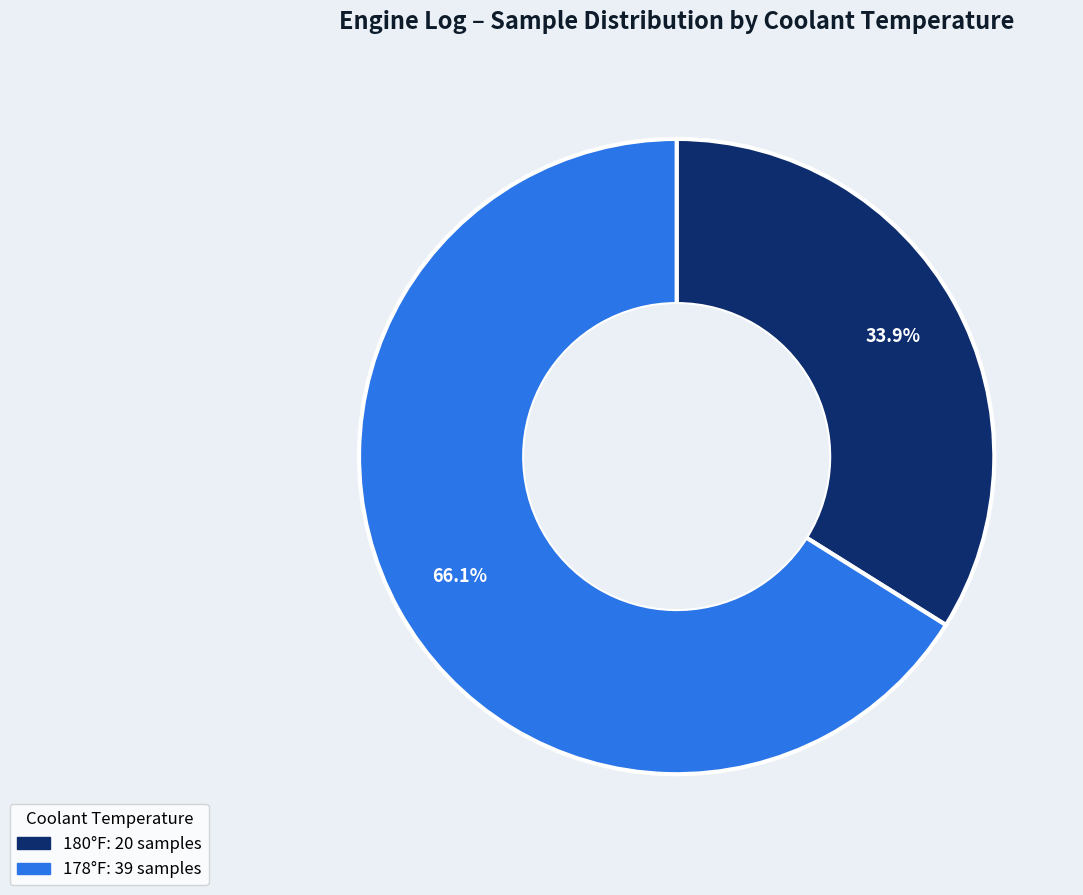

Is there any slice that represents more than half of the pie?

Yes